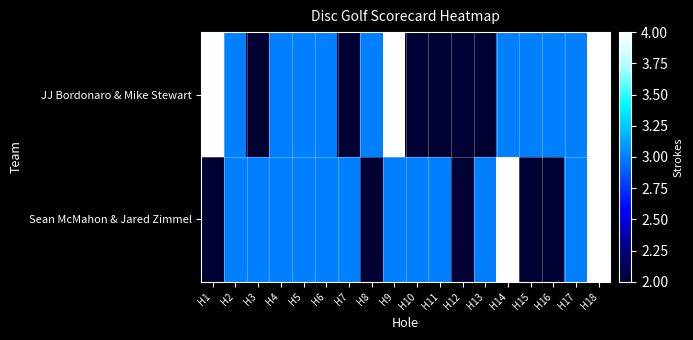

What is the total value across all series at H1?

6